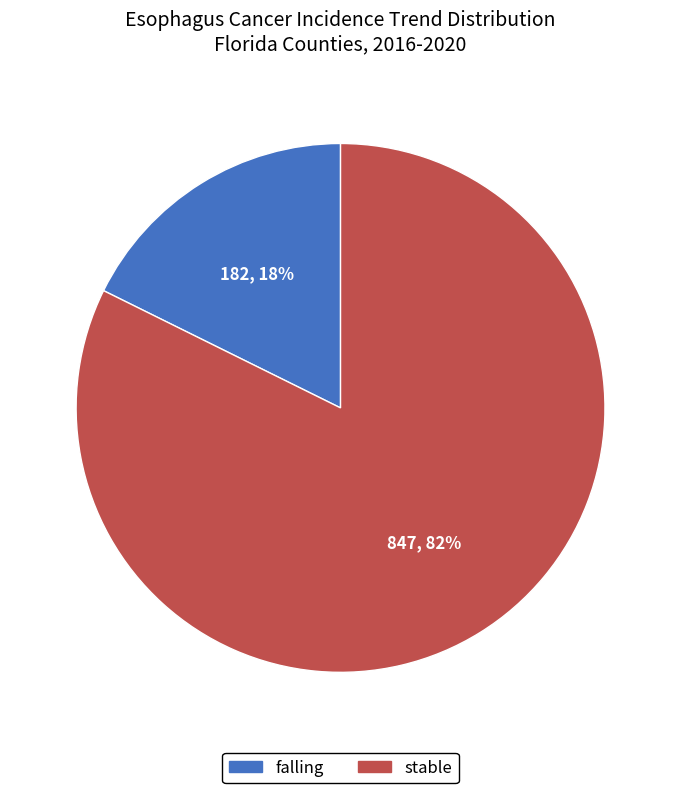

To the nearest percent, what percentage of the pie is stable?

82%